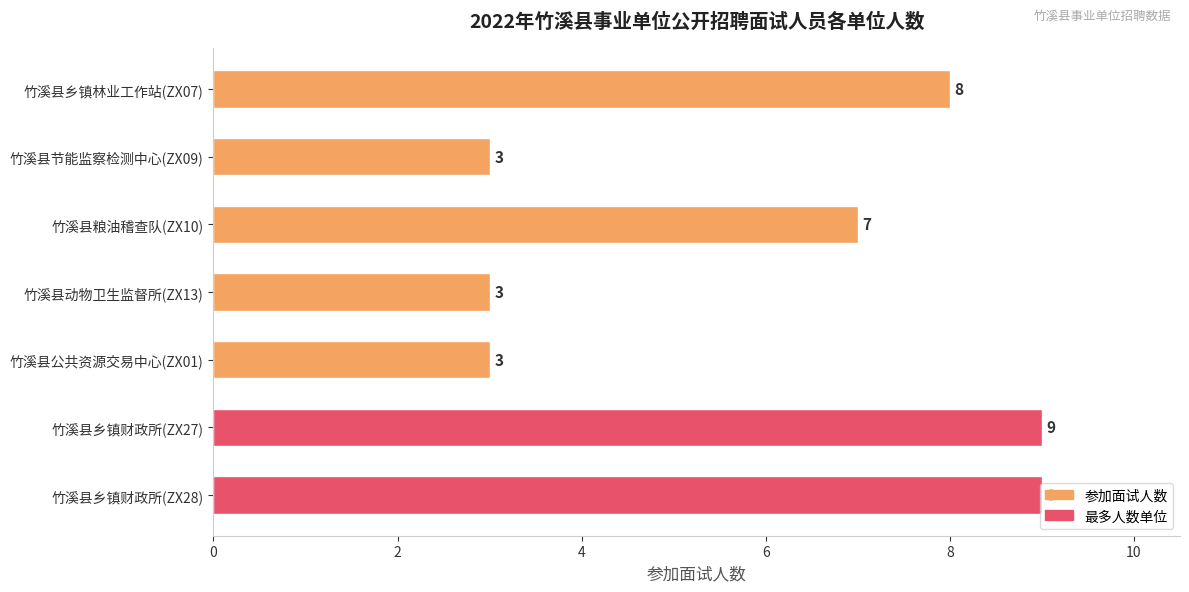

What is the change in value from 竹溪县节能监察检测中心(ZX09) to 竹溪县乡镇财政所(ZX28)?

+6